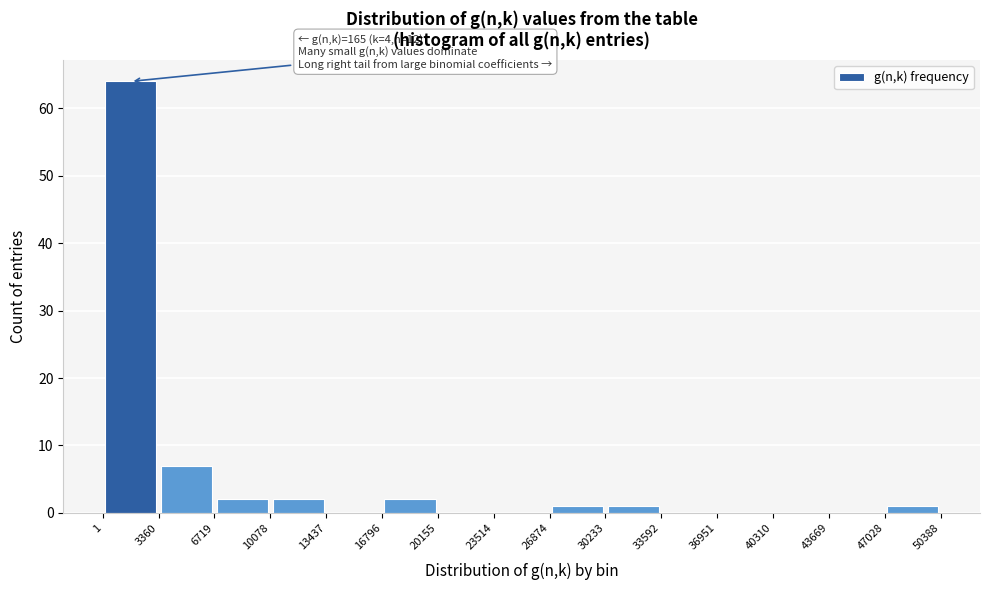

Over which range of the x-axis is the bar tallest?

1 to 3360